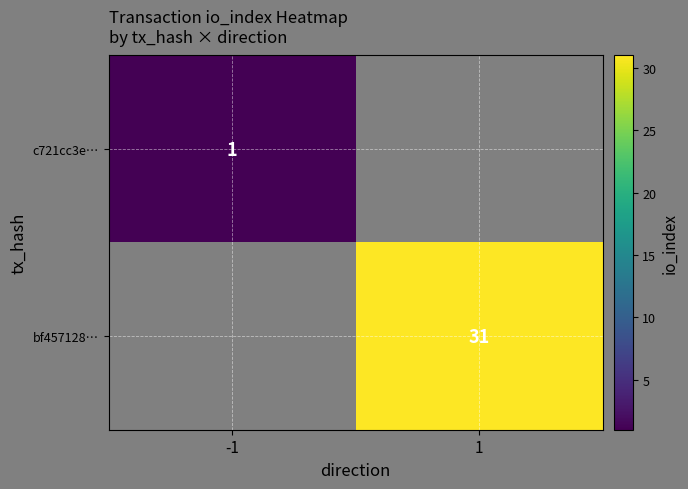

The c721cc3e… series shows 0 at -1. True or false?

False